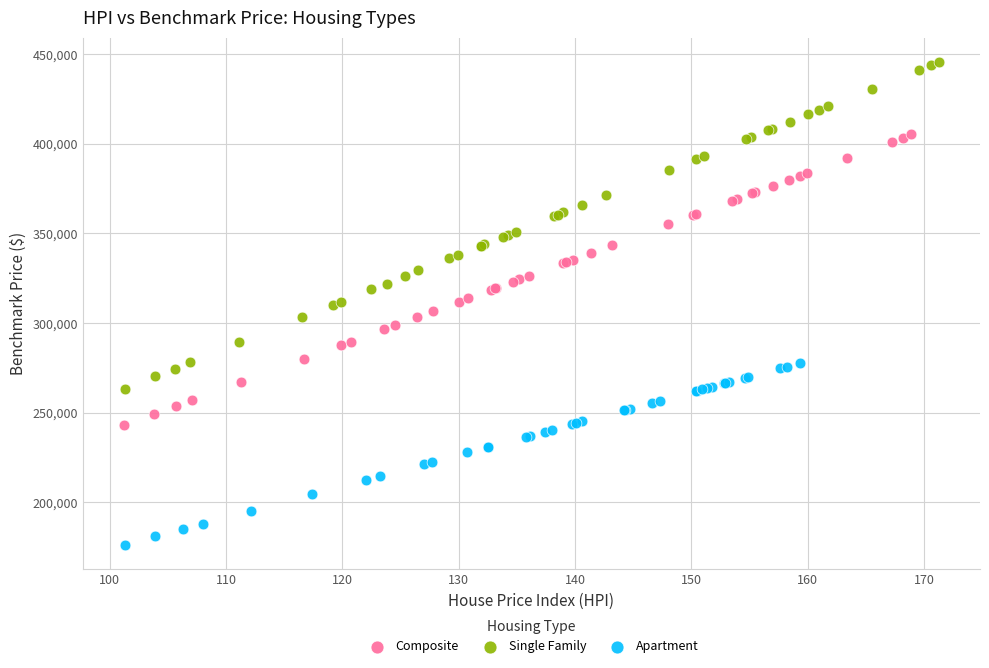

Which series has the widest spread of Y values?

Single Family